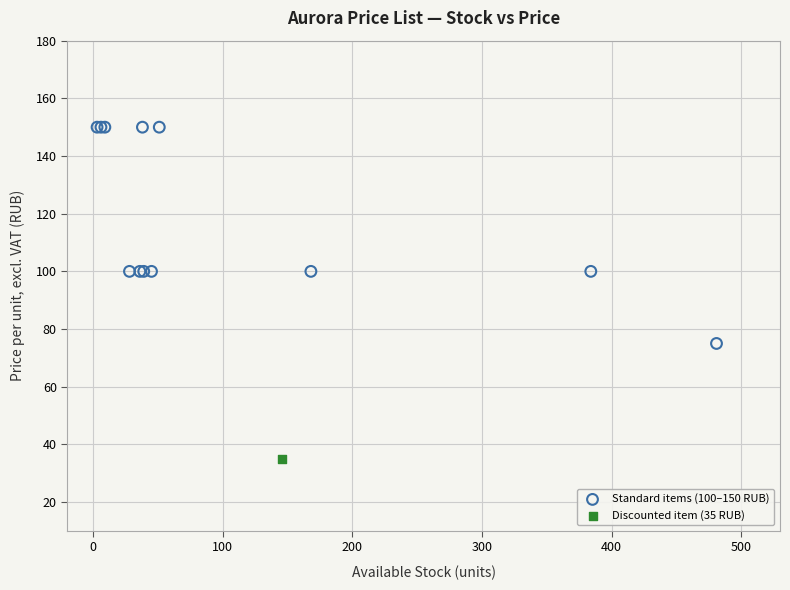

What are all the series names shown in the legend?

Standard items (100–150 RUB), Discounted item (35 RUB)